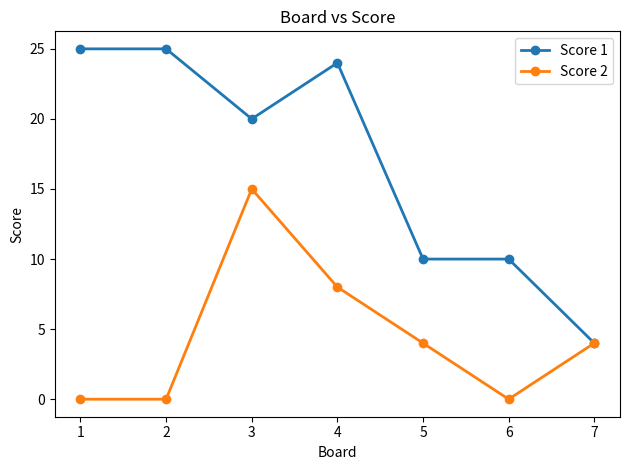

Does the chart display data point markers on the line(s)?

Yes